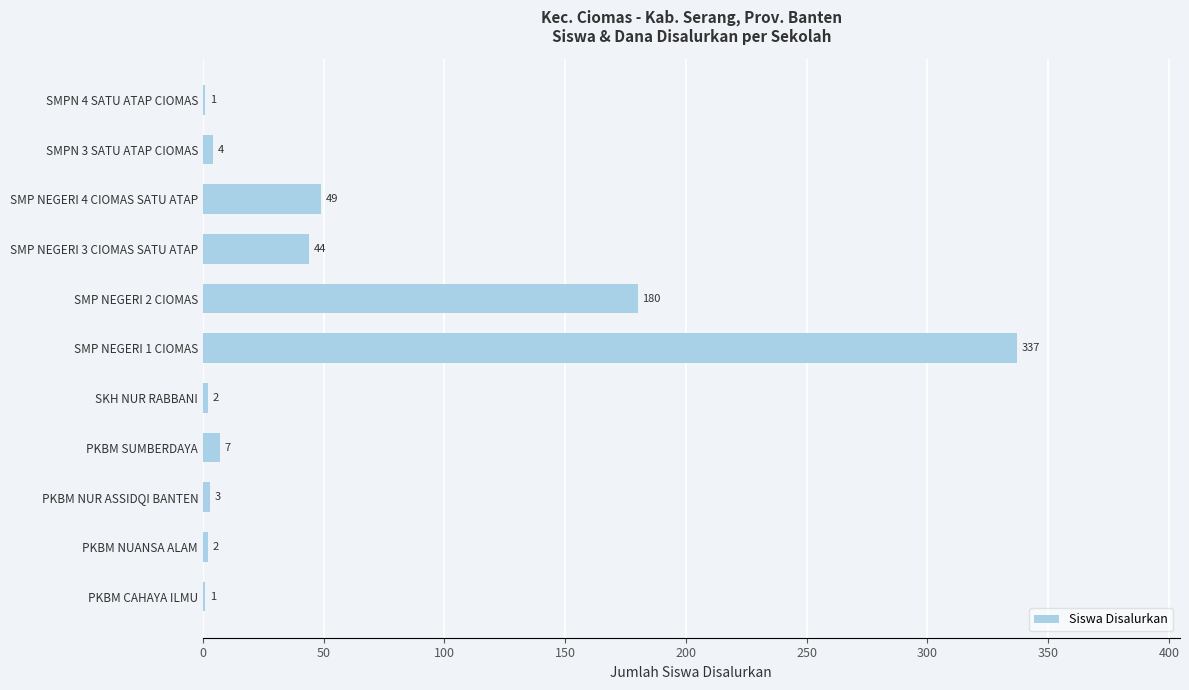

True or false: the data shows 569 at SMP NEGERI 1 CIOMAS.

False